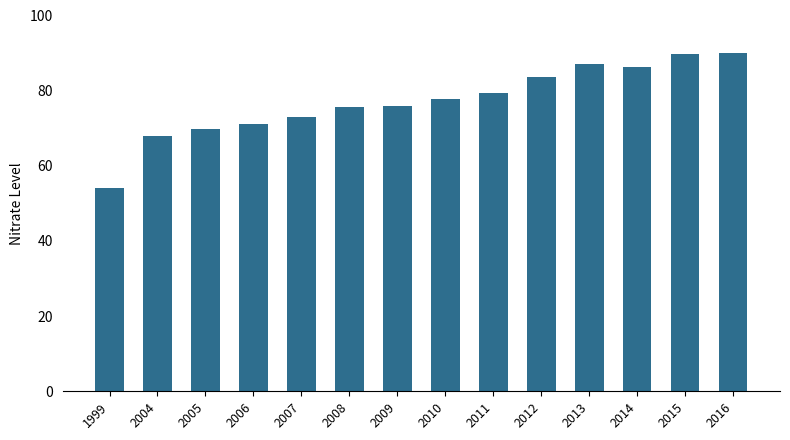

Where does the data first go above 77?

2010